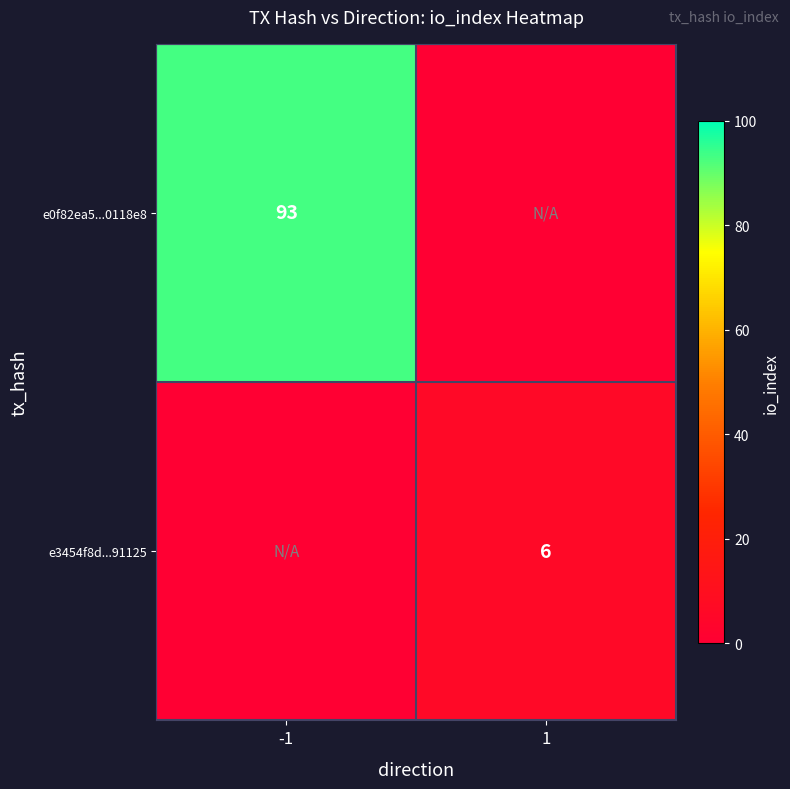

The value of e0f82ea5...0118e8 at -1 is 93. True or false?

True